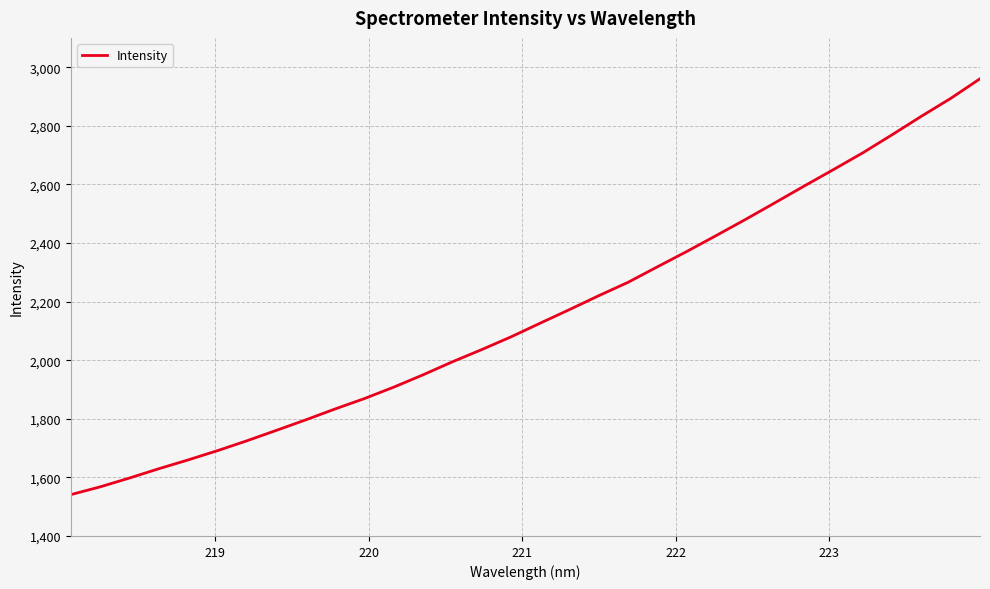

What is the difference between the second highest and second lowest values?

1325.9